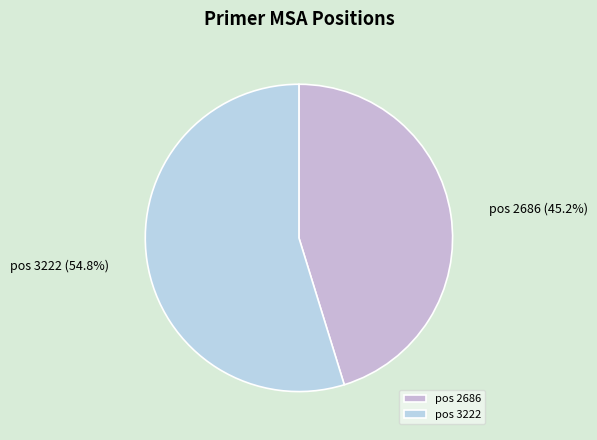

Rank the categories by value from lowest to highest.

pos 2686, pos 3222